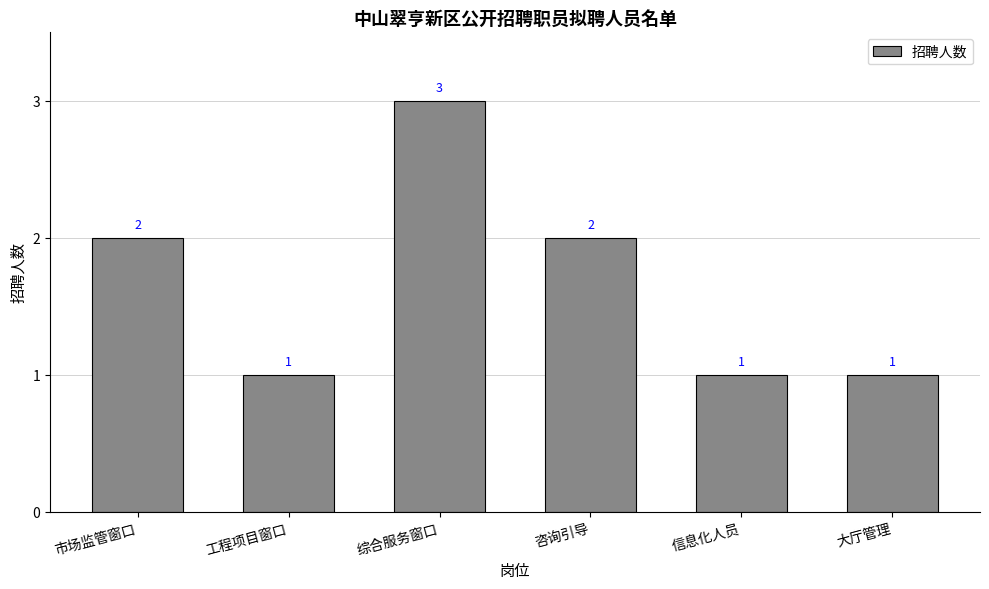

What is the label of the 3rd bar from the right?

咨询引导